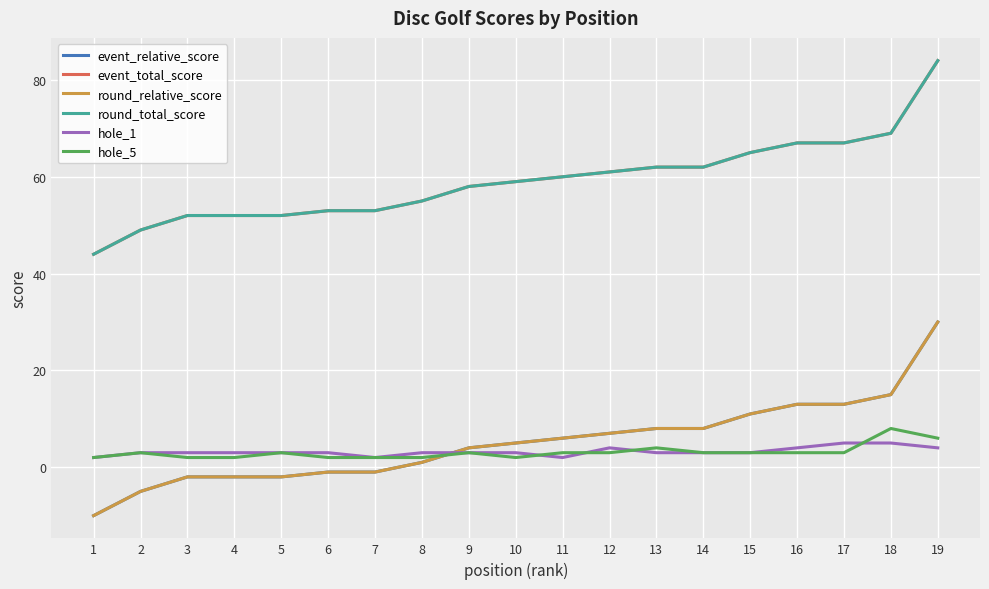

Where is round_relative_score nearest to the value 10?

15